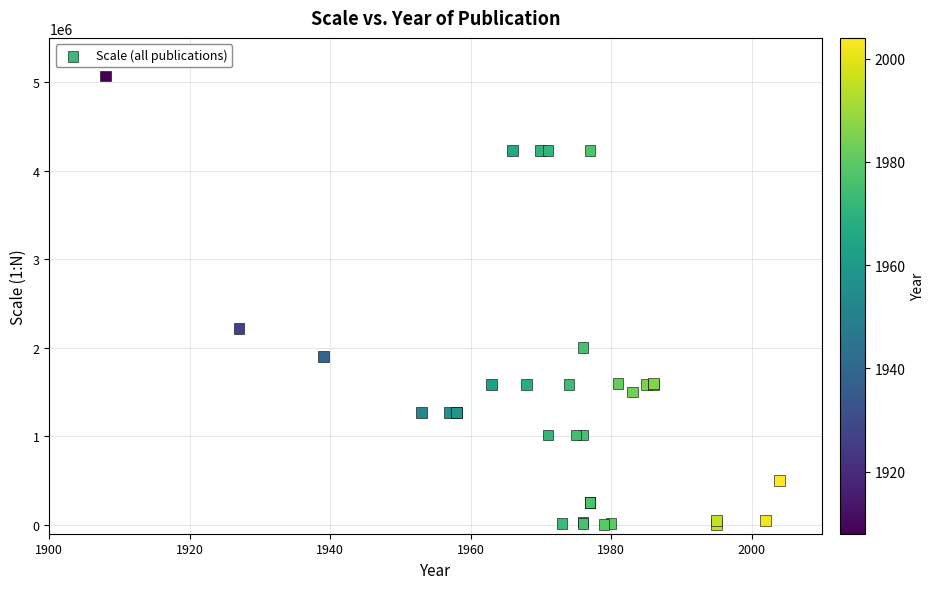

What Y value in the scatter plot is closest to 2534400?

2217600